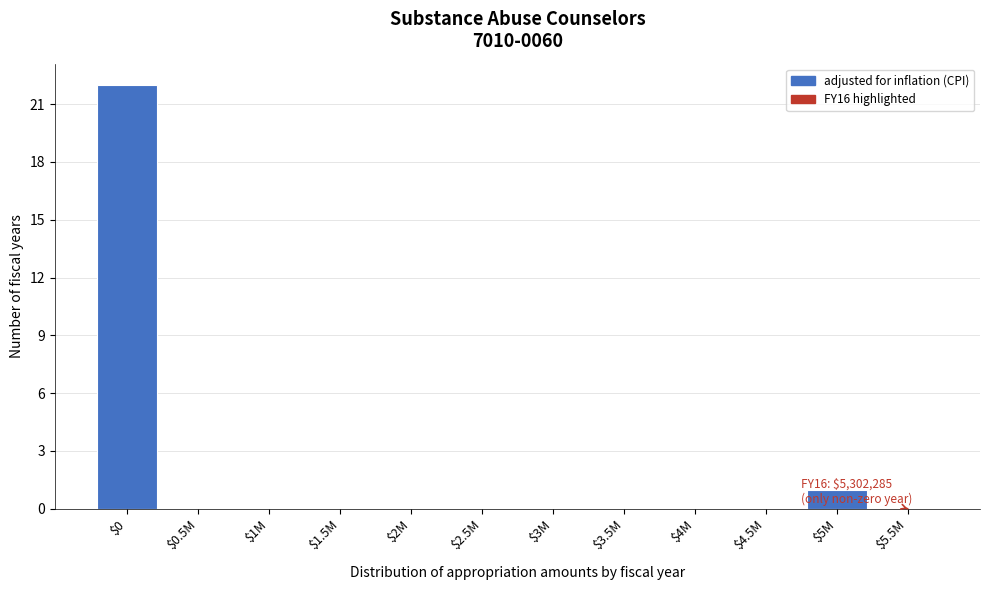

At which label is the value closest to 11?

$5M